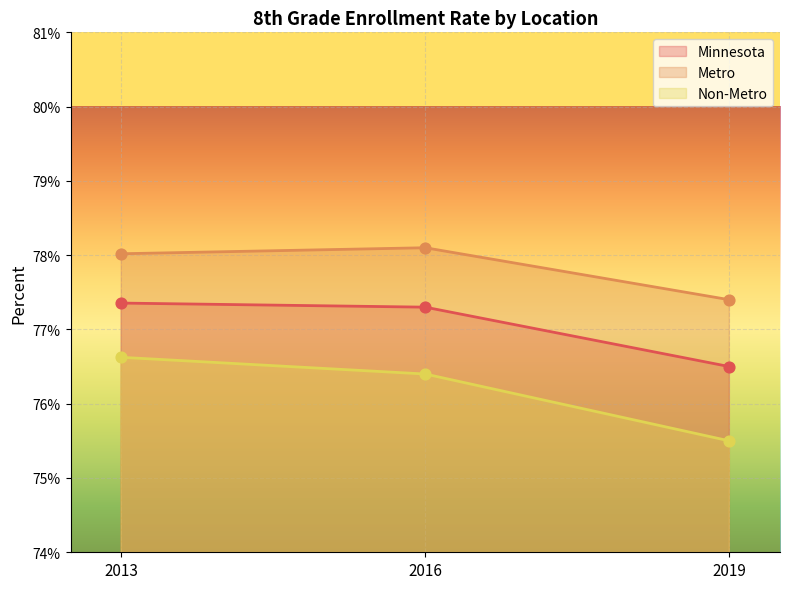

Is the value of Minnesota at 2016 greater than the value of Metro at 2013?

No